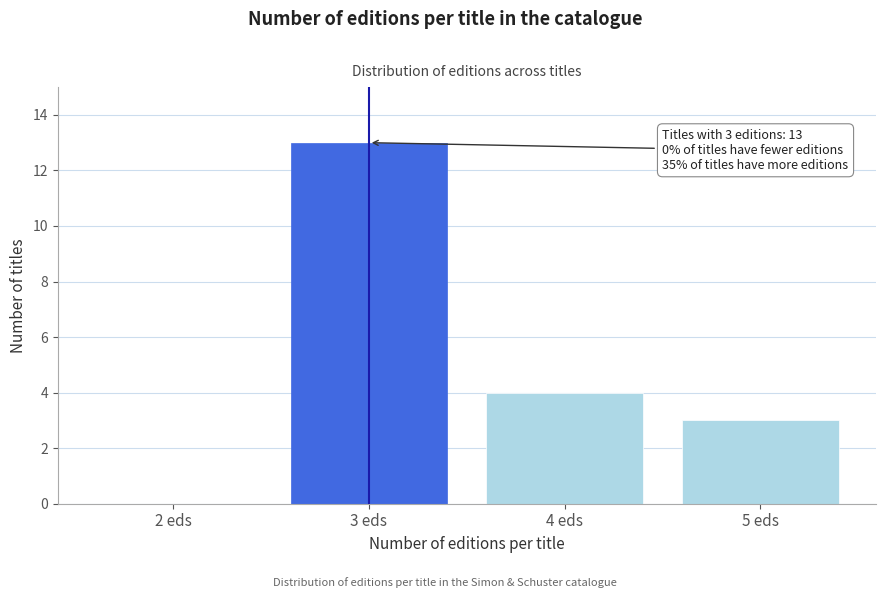

Reading left to right, extract all data points from this chart.

2 eds=0	3 eds=13	4 eds=4	5 eds=3